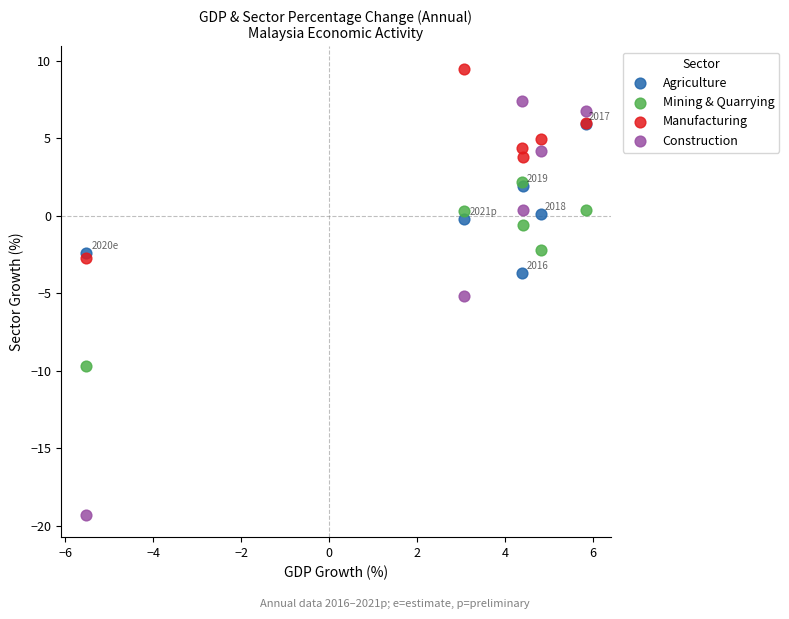

What are all the series names shown in the legend?

Agriculture, Mining & Quarrying, Manufacturing, Construction